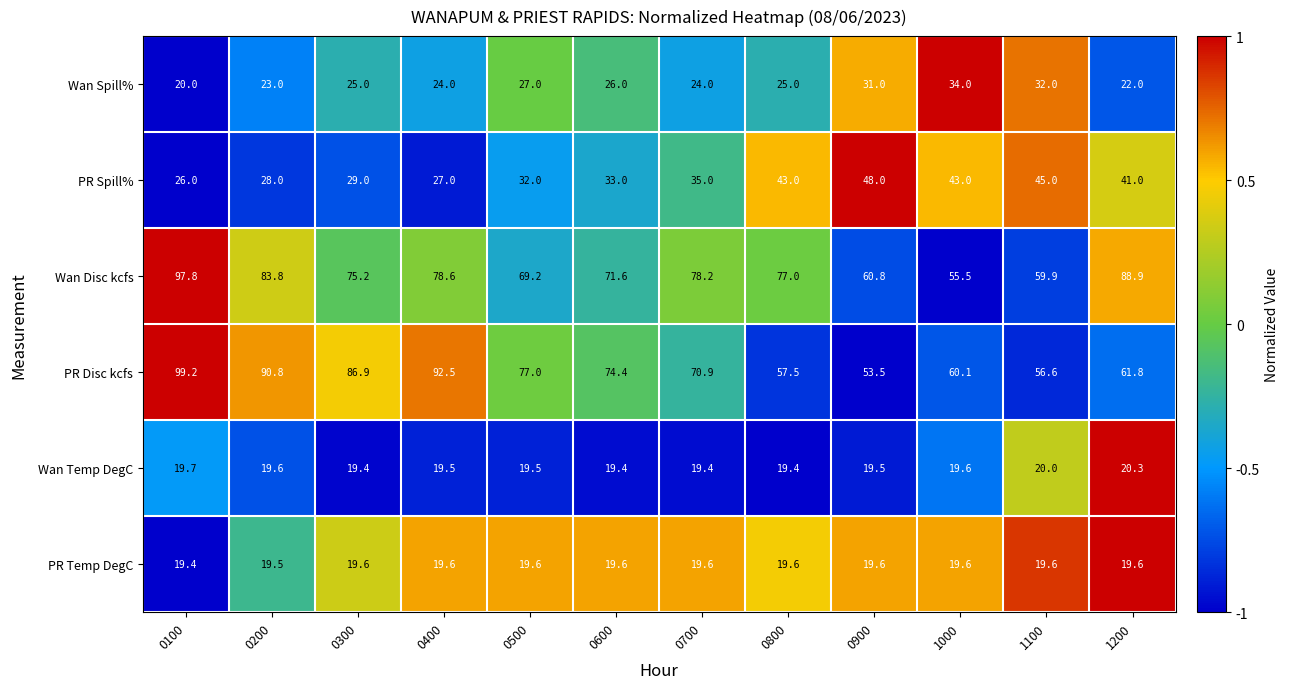

What is the difference between the highest and lowest values at 0800?

57.6